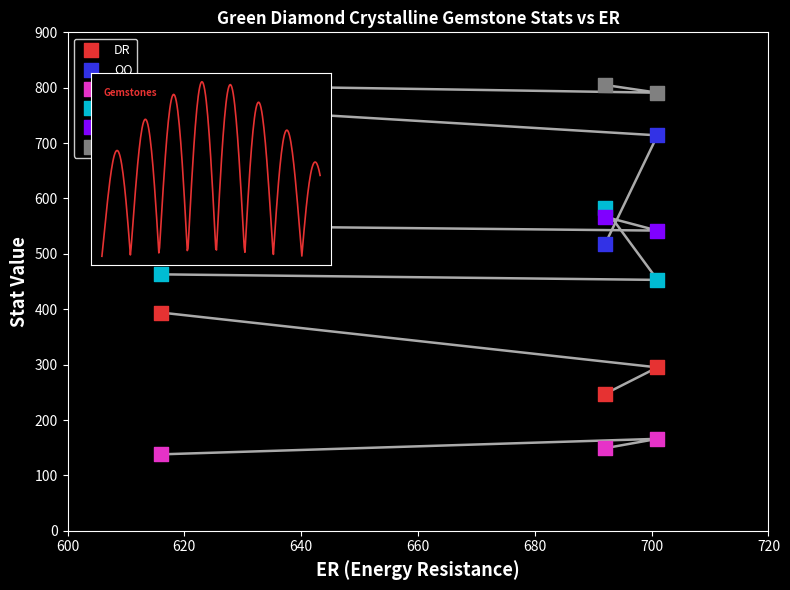

What are all the series names shown in the legend?

DR, OQ, MA, SR, UT, HR